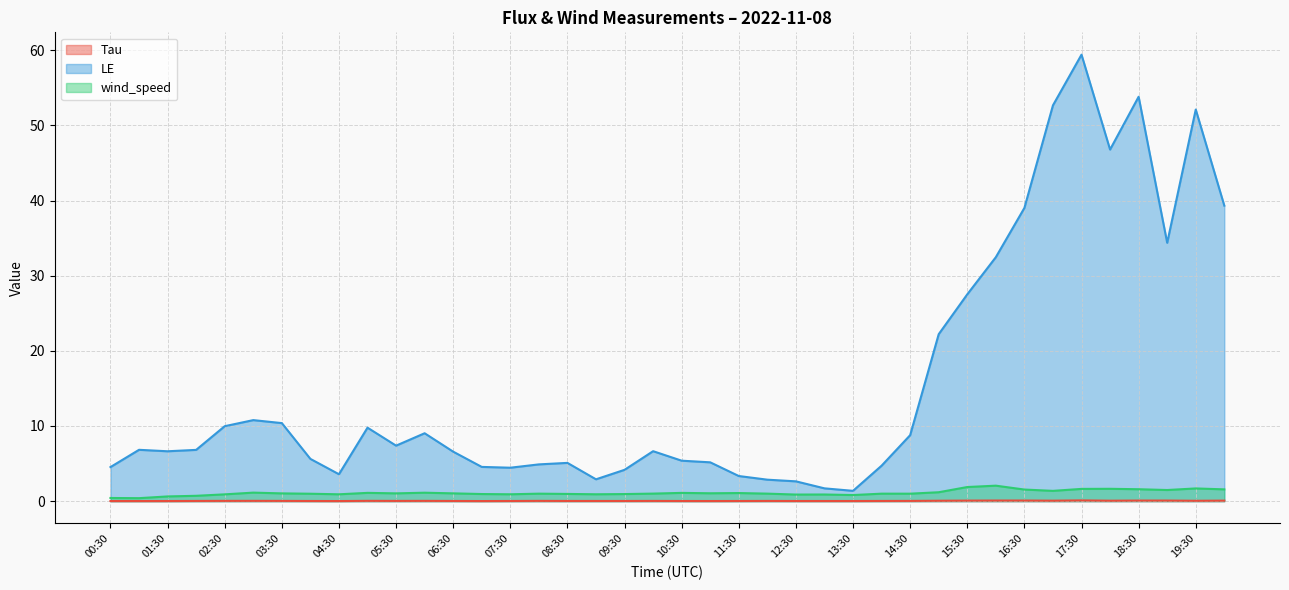

Which series changed the most between 04:30 and 09:00?

LE